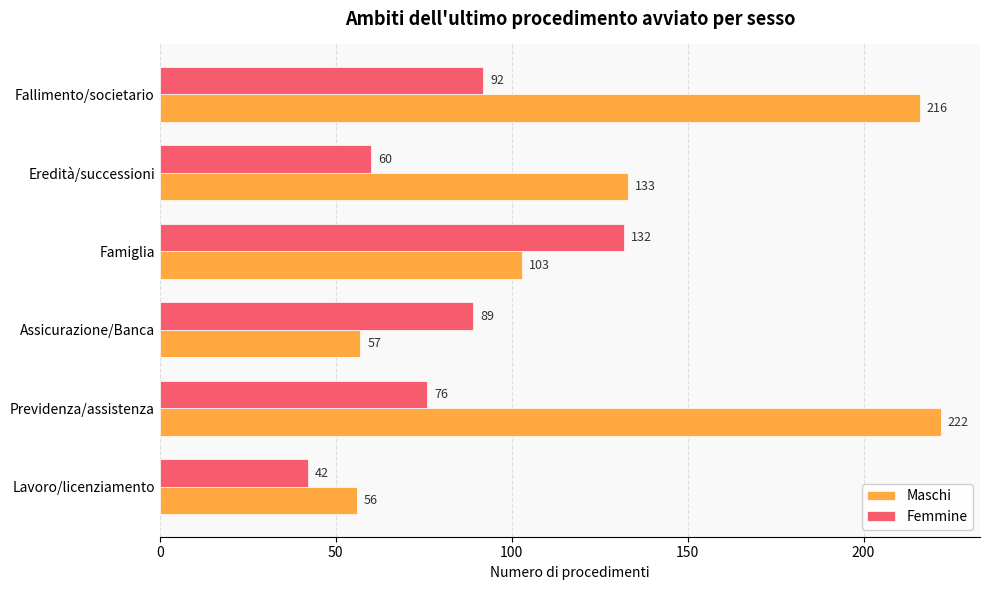

At Fallimento/societario, list the series in order from smallest to largest.

Femmine, Maschi